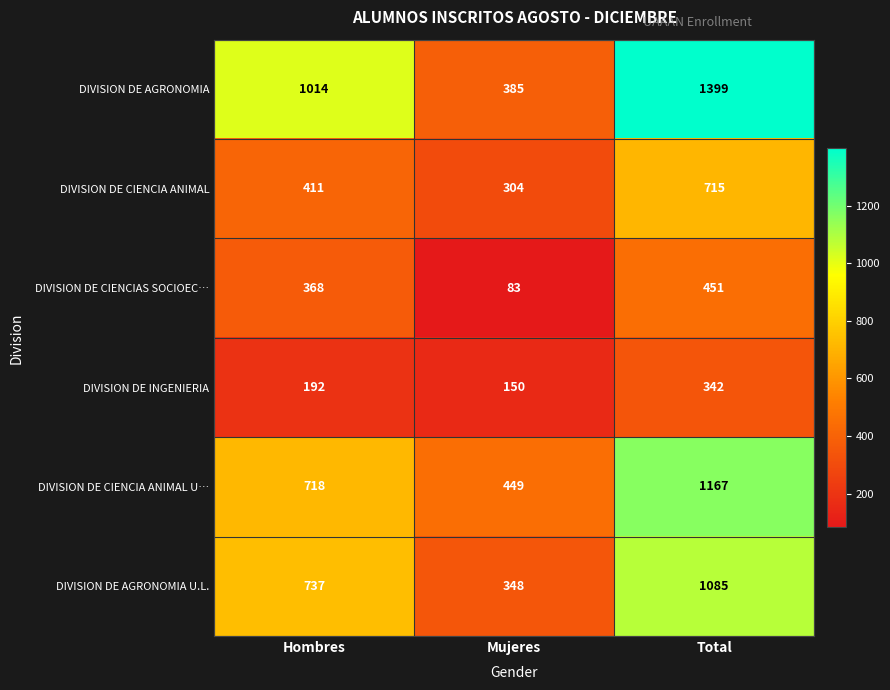

Which series has the largest range (max minus min)?

DIVISION DE AGRONOMIA